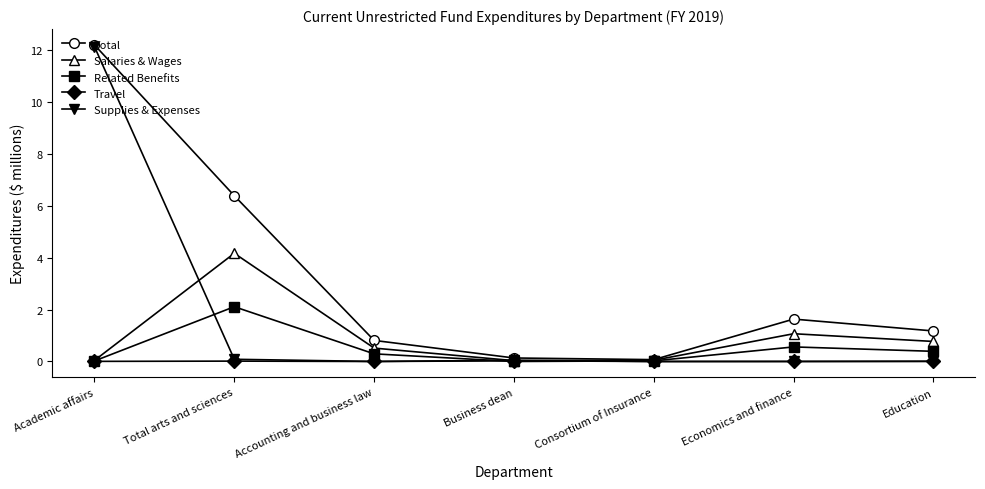

The Salaries & Wages series shows 2.2 at Total arts and sciences. True or false?

False